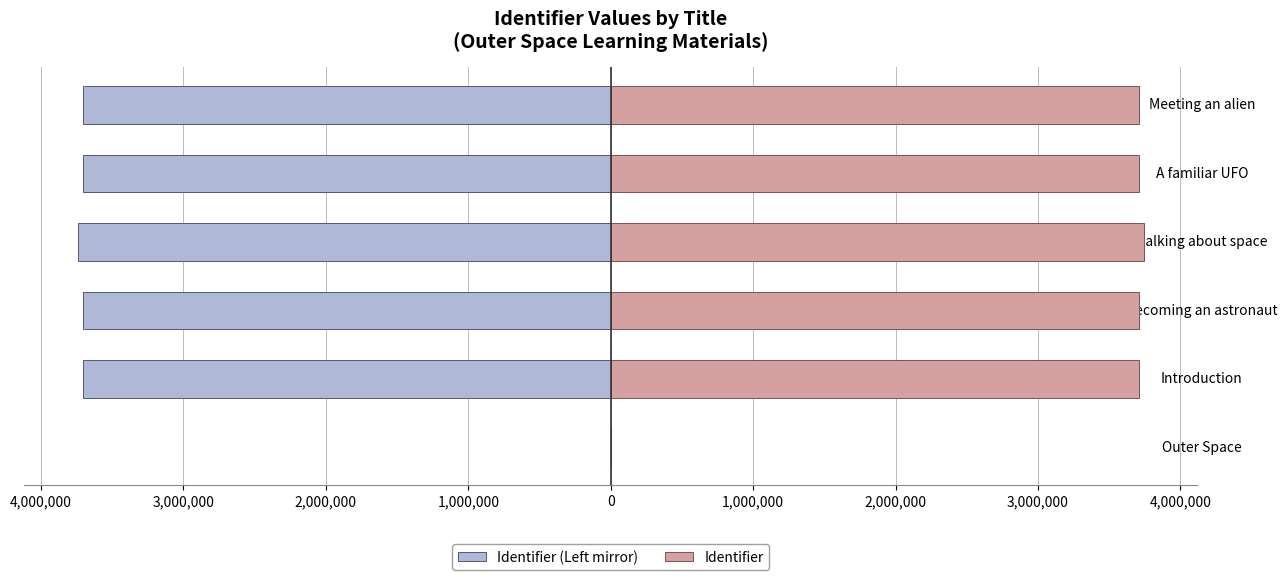

What is the average value of the Identifier series?

3094153